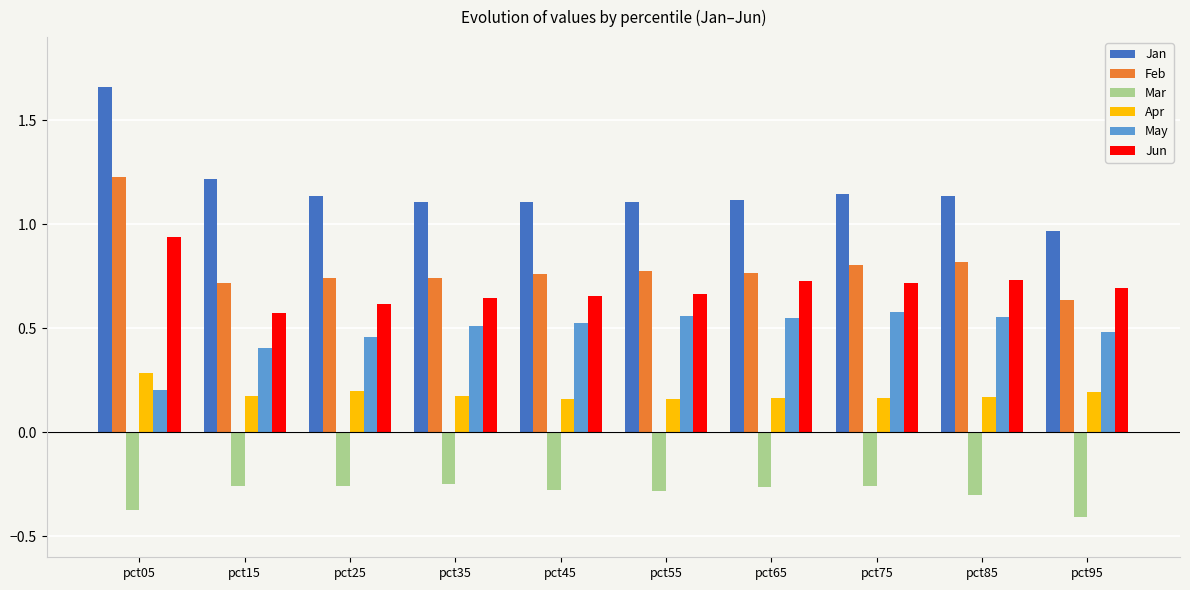

Which series has the largest range (max minus min)?

Jan